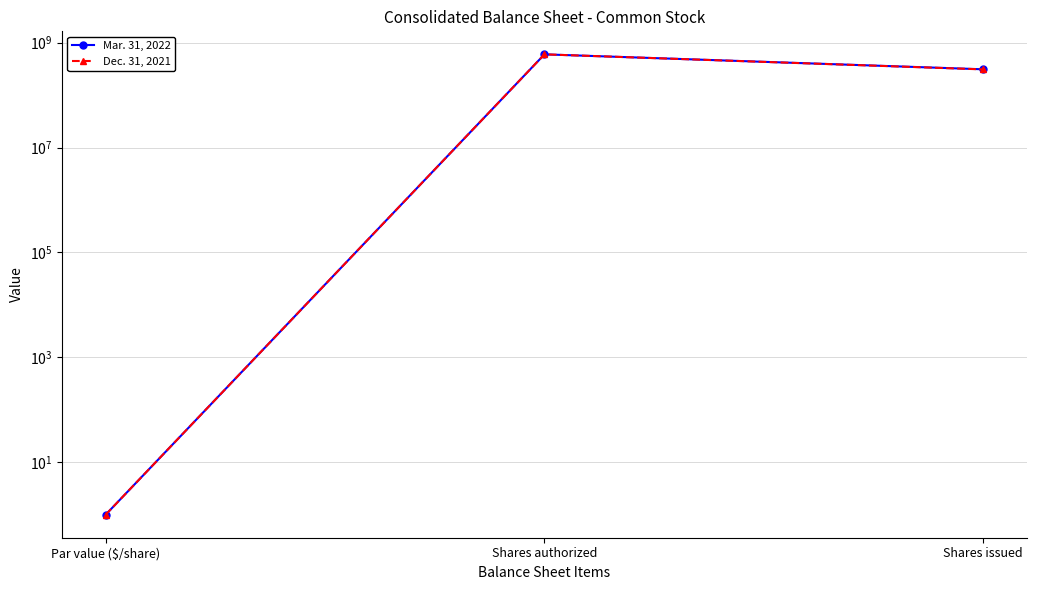

What is the spread (max minus min) of values at Shares issued?

1517594